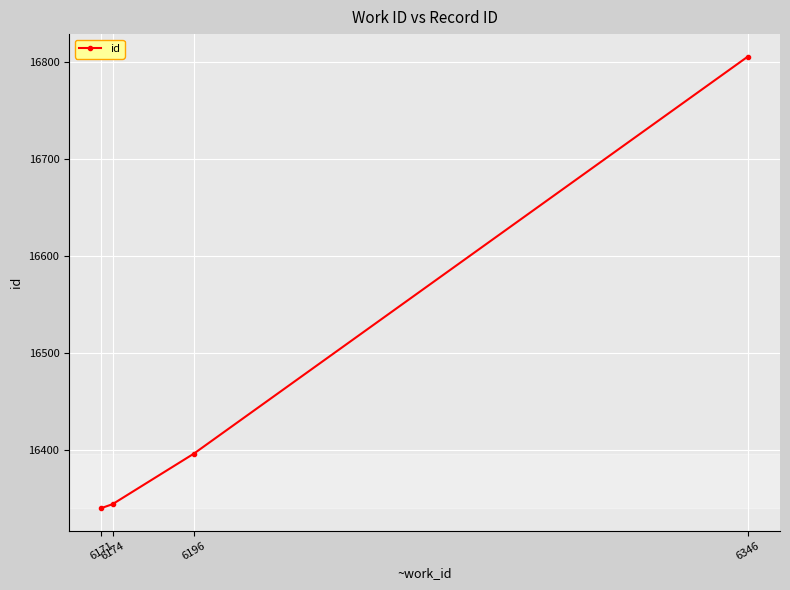

How many values are below 16396?

2